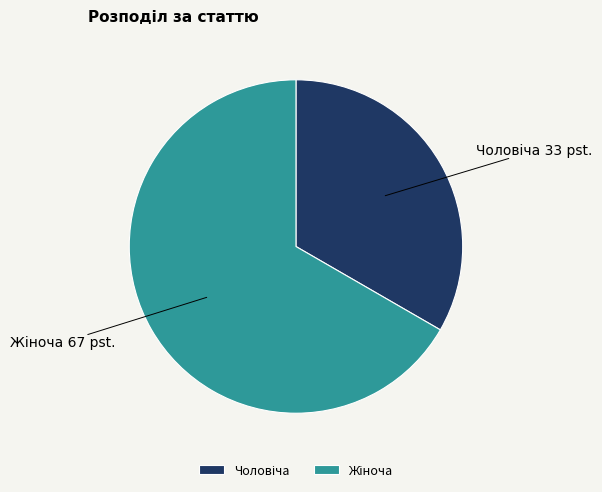

Is there a majority slice in this chart?

Yes